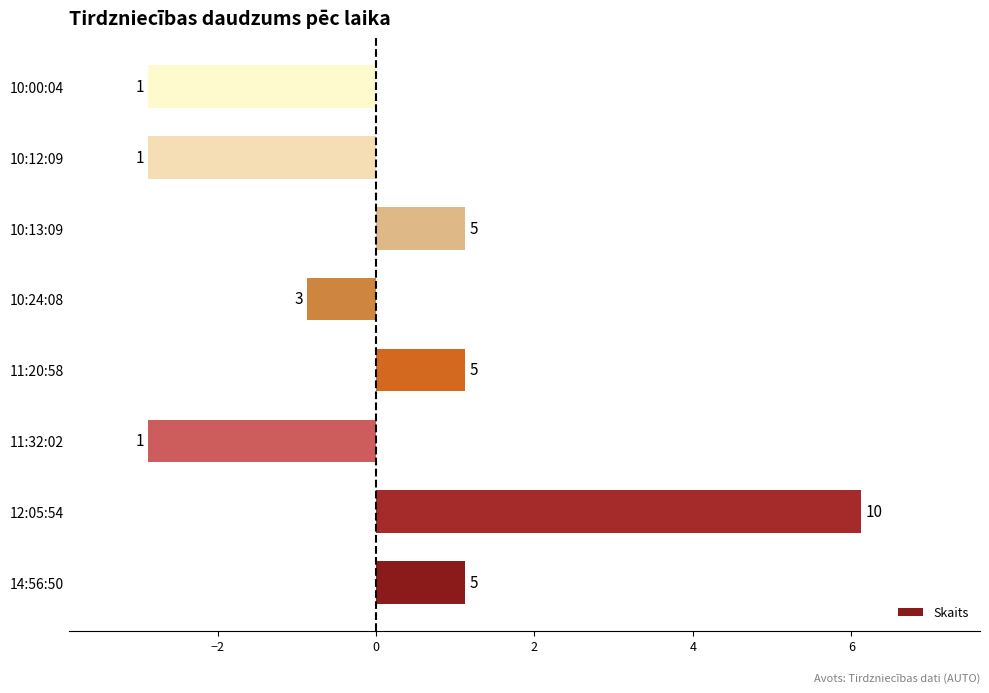

How many bars are there in total?

8